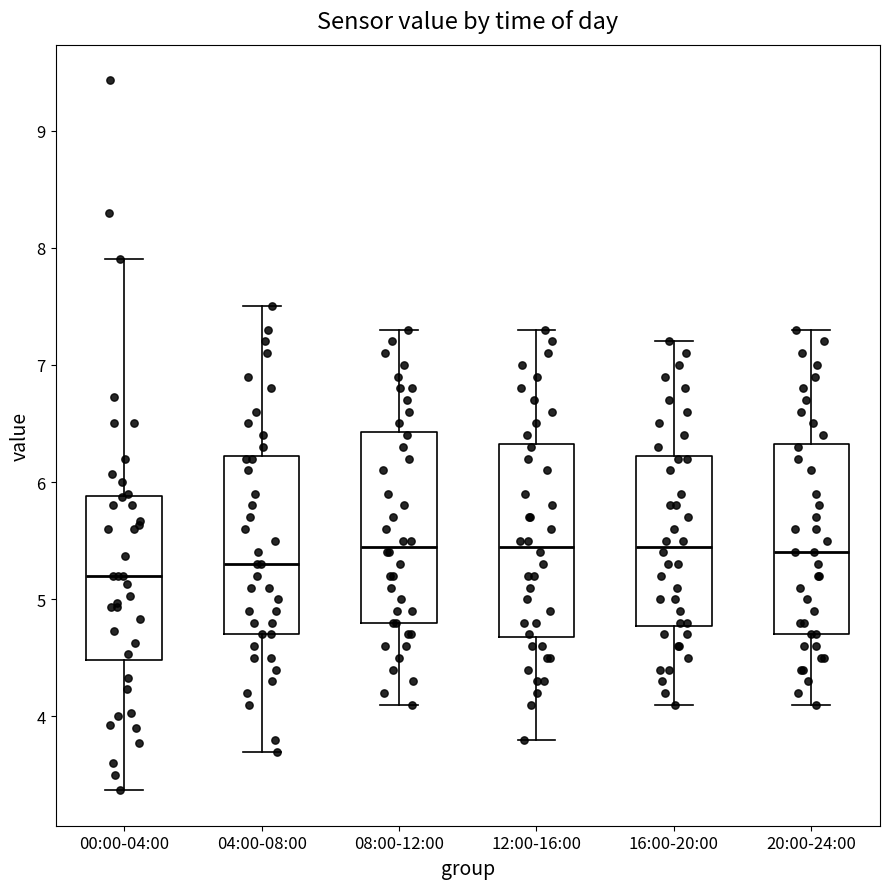

Reading left to right, transcribe this box plot: for each box, give where its median line is, the range the box spans, and where its two whiskers end, as read against the y-axis. The values are not printed on the chart, so give them approximately, as read against the axis.

00:00-04:00: median 5.2, box 4.5 to 5.9, whiskers 3.4 to 7.9
04:00-08:00: median 5.3, box 4.7 to 6.2, whiskers 3.7 to 7.5
08:00-12:00: median 5.5, box 4.8 to 6.4, whiskers 4.1 to 7.3
12:00-16:00: median 5.5, box 4.7 to 6.3, whiskers 3.8 to 7.3
16:00-20:00: median 5.5, box 4.8 to 6.2, whiskers 4.1 to 7.2
20:00-24:00: median 5.4, box 4.7 to 6.3, whiskers 4.1 to 7.3